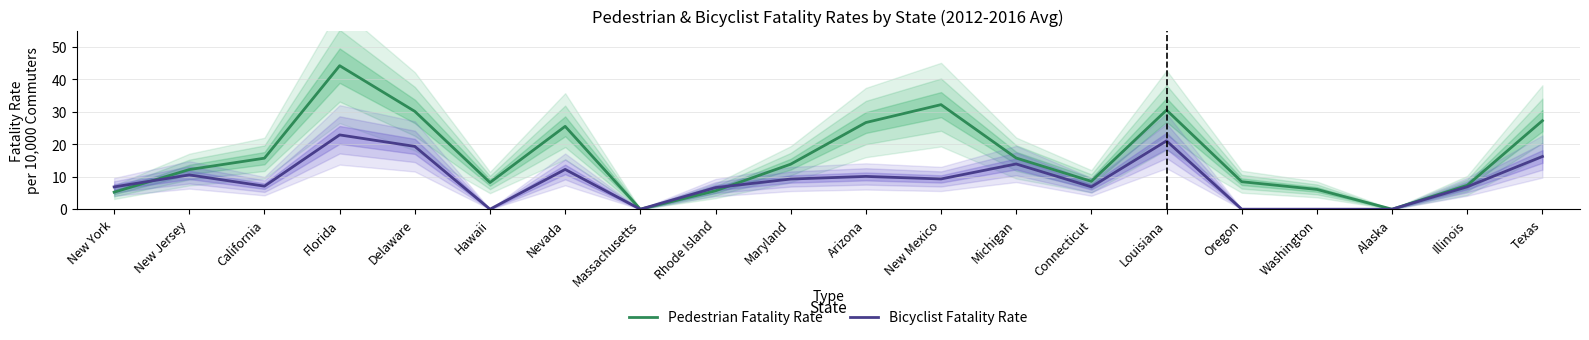

How many intersections are there between Pedestrian Fatality Rate and Bicyclist Fatality Rate?

2